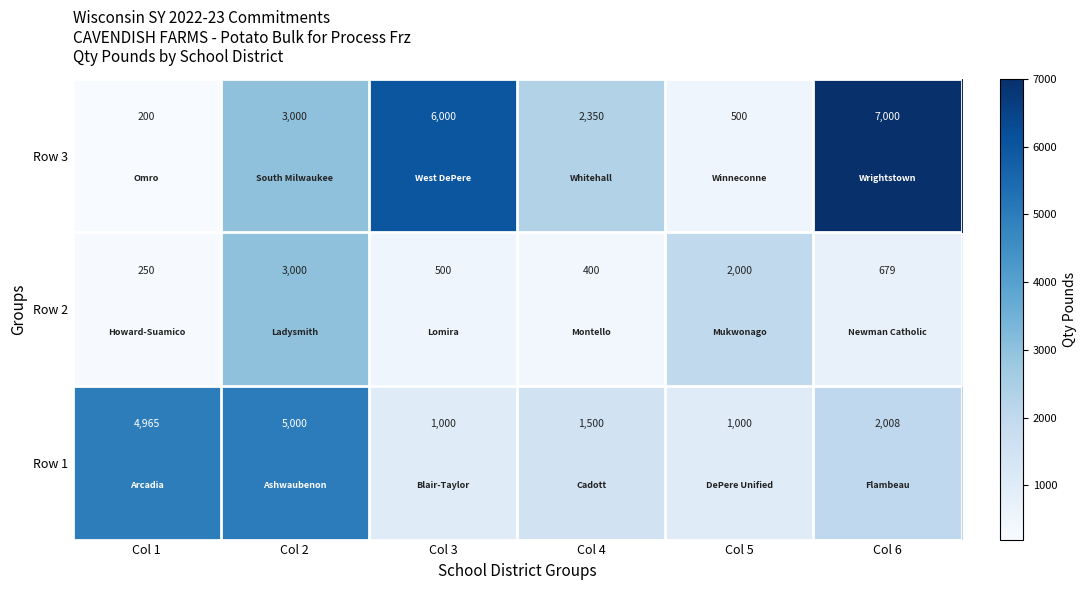

Reading right to left, extract all data points from this chart.

Row 3: Col 6=7000	Col 5=500	Col 4=2350	Col 3=6000	Col 2=3000	Col 1=200
Row 2: Col 6=679	Col 5=2000	Col 4=400	Col 3=500	Col 2=3000	Col 1=250
Row 1: Col 6=2008	Col 5=1000	Col 4=1500	Col 3=1000	Col 2=5000	Col 1=4965